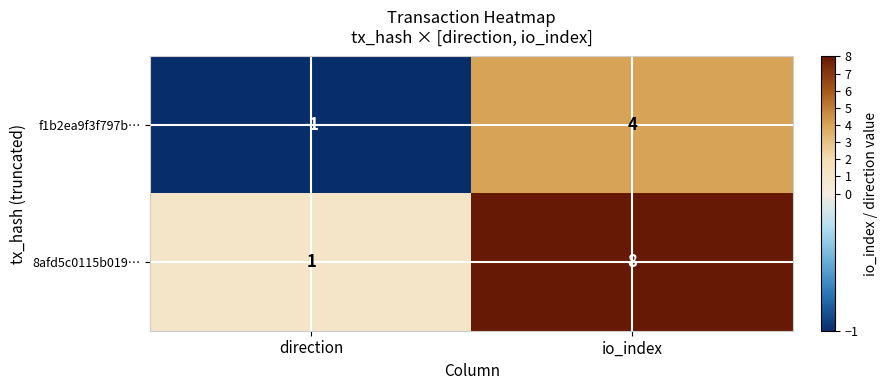

At which category is the sum across all series the highest?

io_index